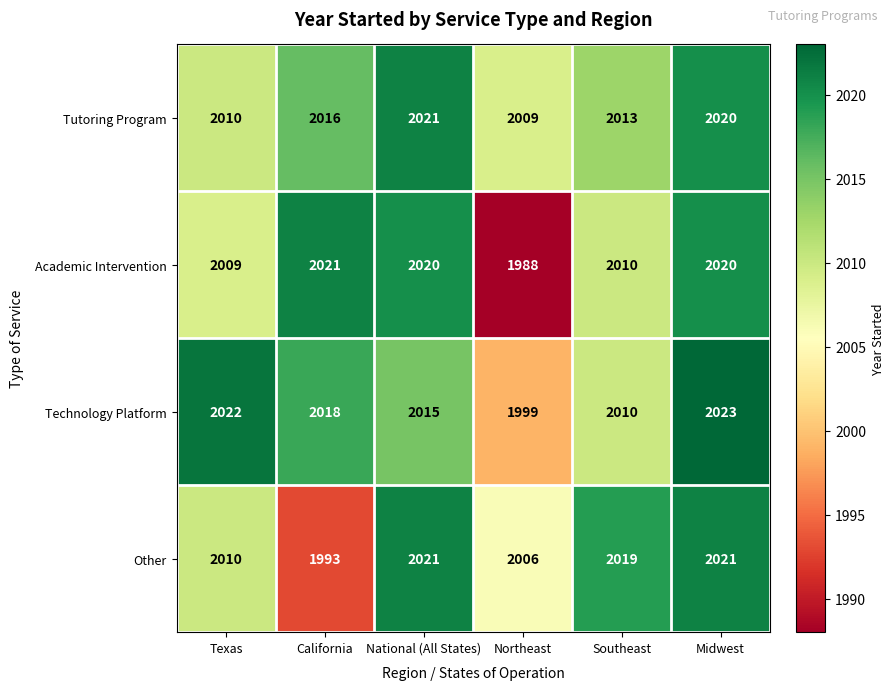

What is the spread (max minus min) of values at Midwest?

3